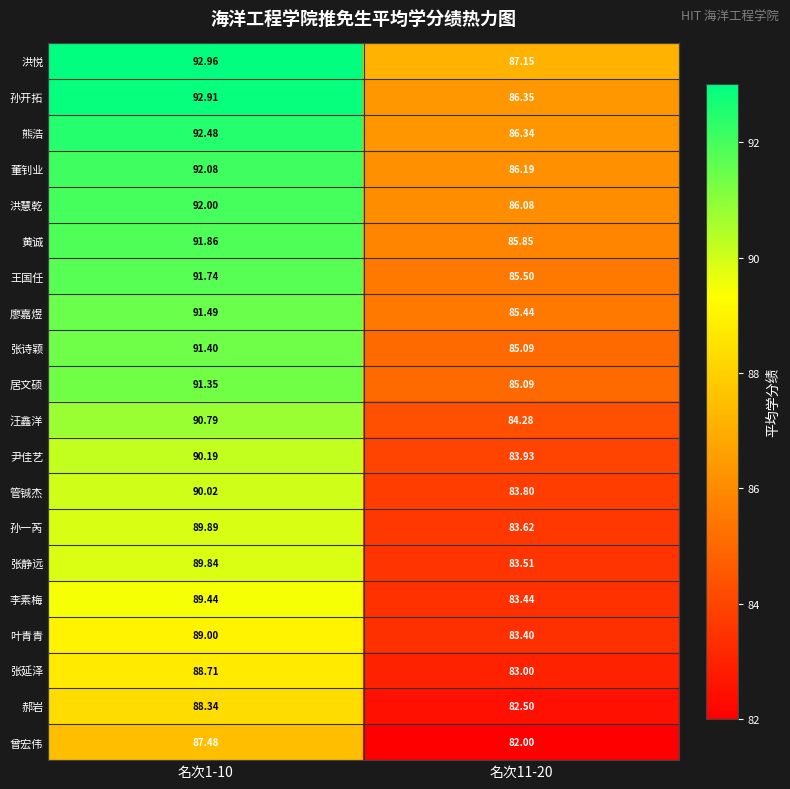

Between 名次1-10 and 名次11-20, which series saw the biggest shift?

孙开拓